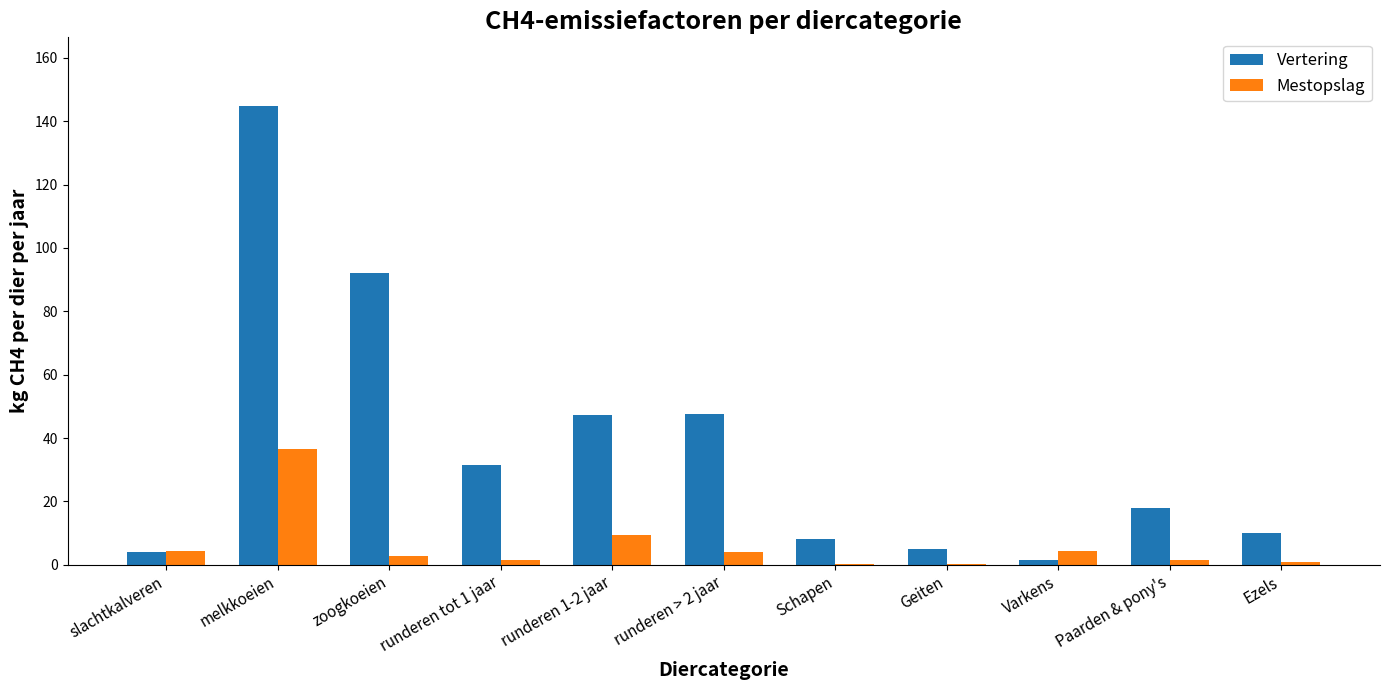

Which category has the highest value in the Mestopslag series?

melkkoeien